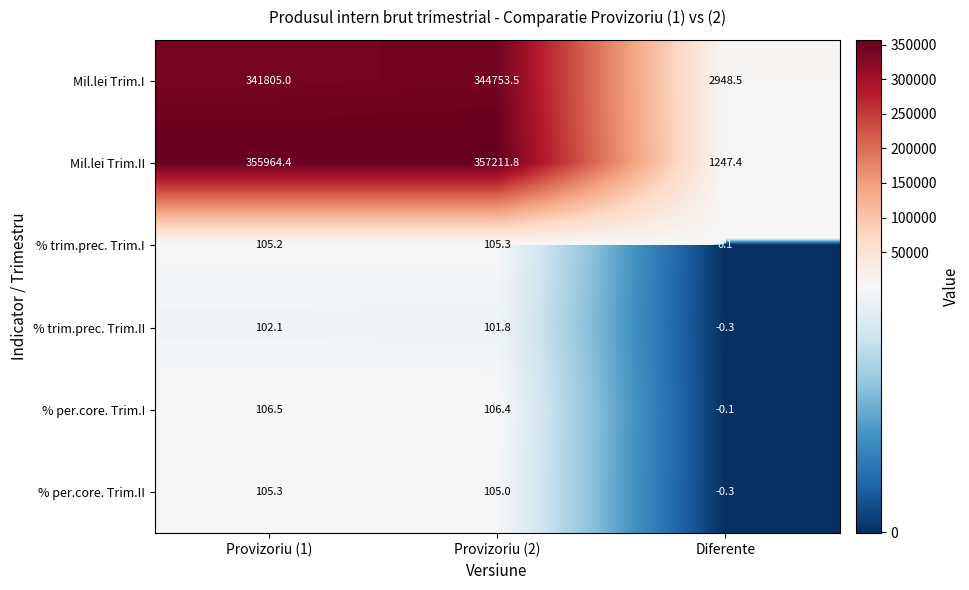

Is the value of % trim.prec. Trim.II at Diferente greater than the value of Mil.lei Trim.II at Provizoriu (2)?

No